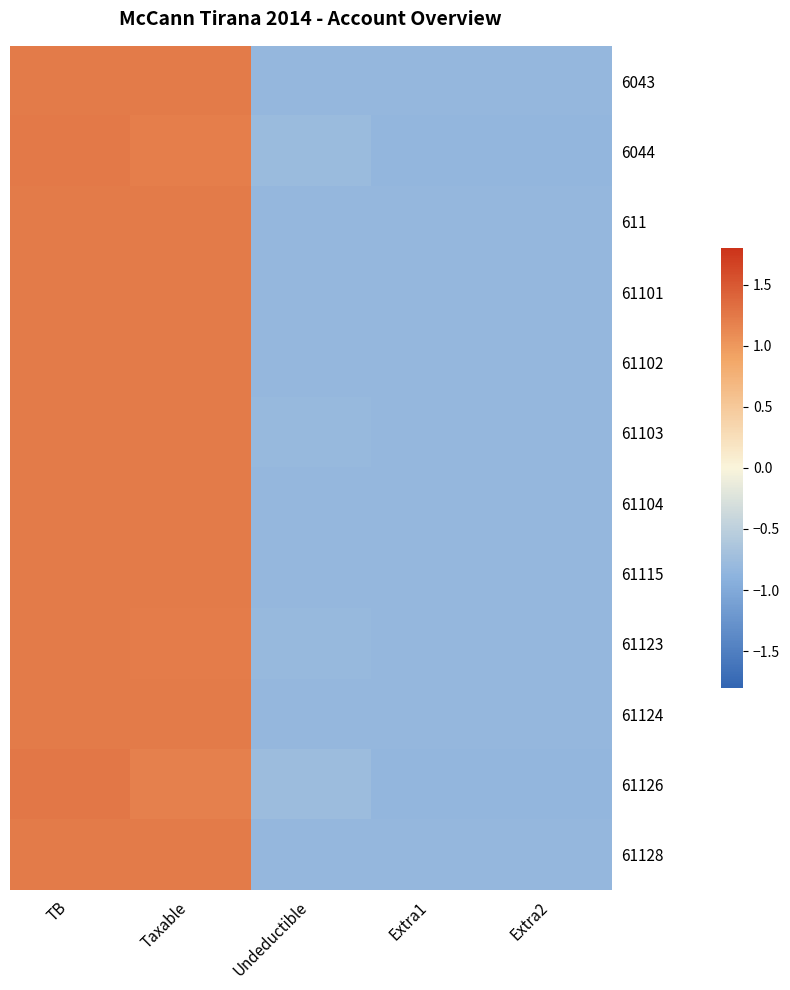

What is the minimum value shown in the chart?

-0.8